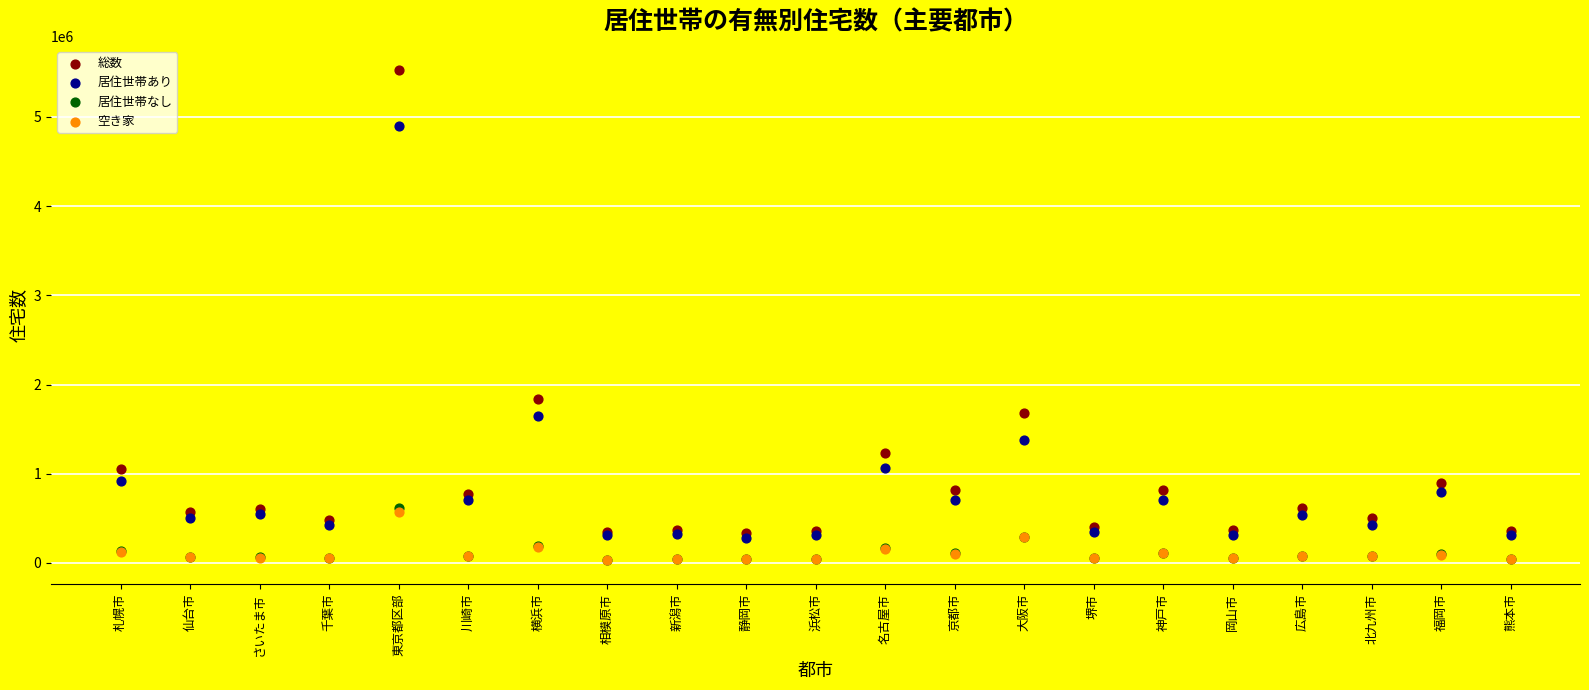

What are all the series names shown in the legend?

総数, 居住世帯あり, 居住世帯なし, 空き家